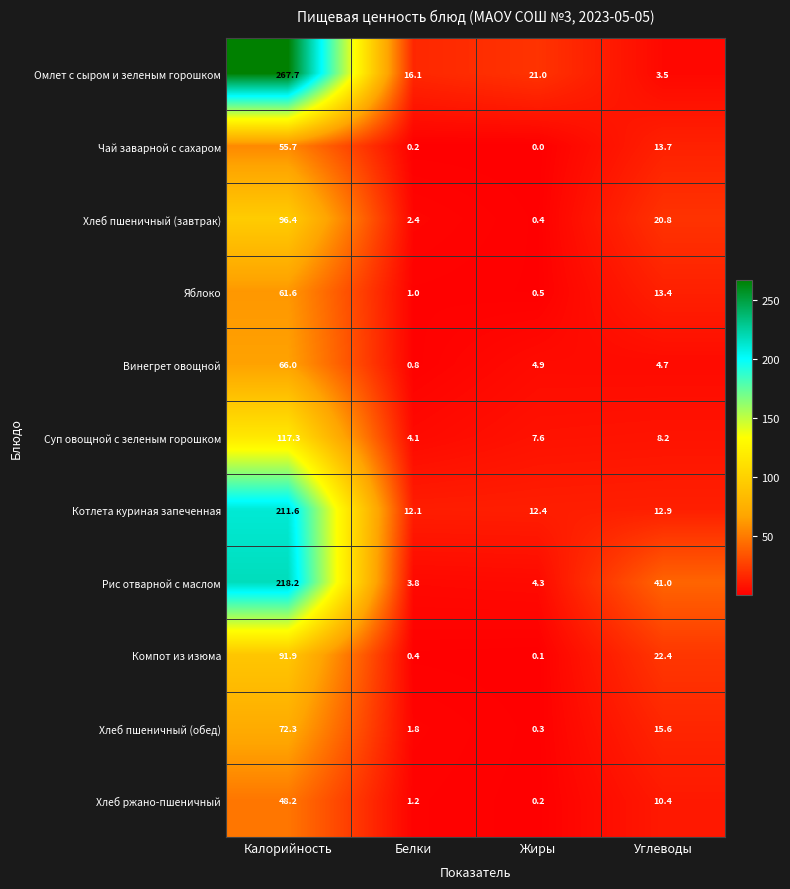

The Винегрет овощной series shows 3.2 at Углеводы. True or false?

False